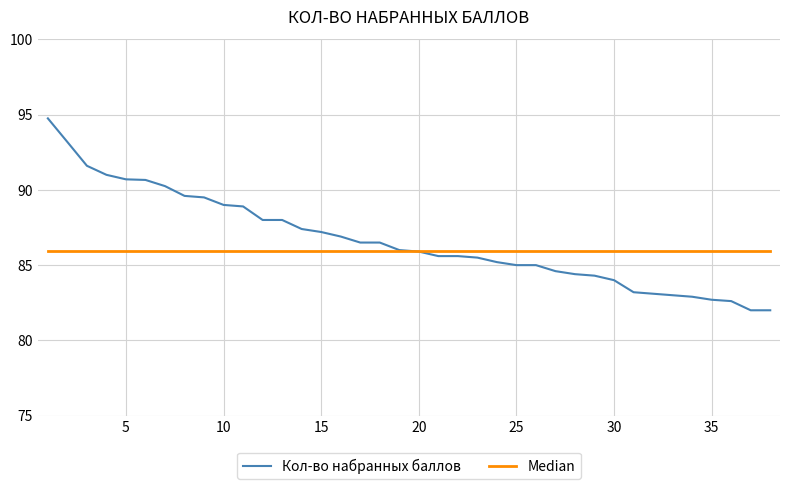

Rank the series by their maximum value, from highest to lowest.

Кол-во набранных баллов, Median